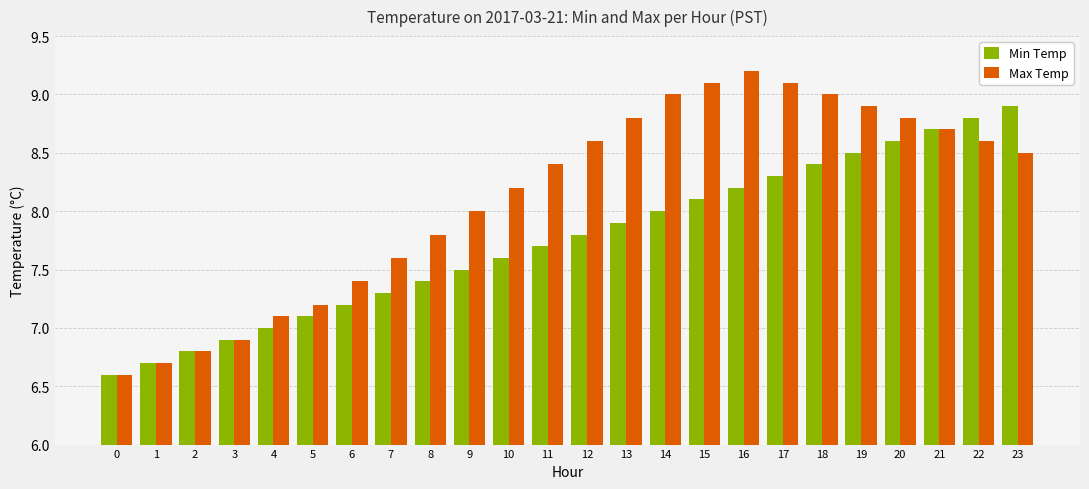

True or false: Max Temp has a value of 8.6 at 22.

True